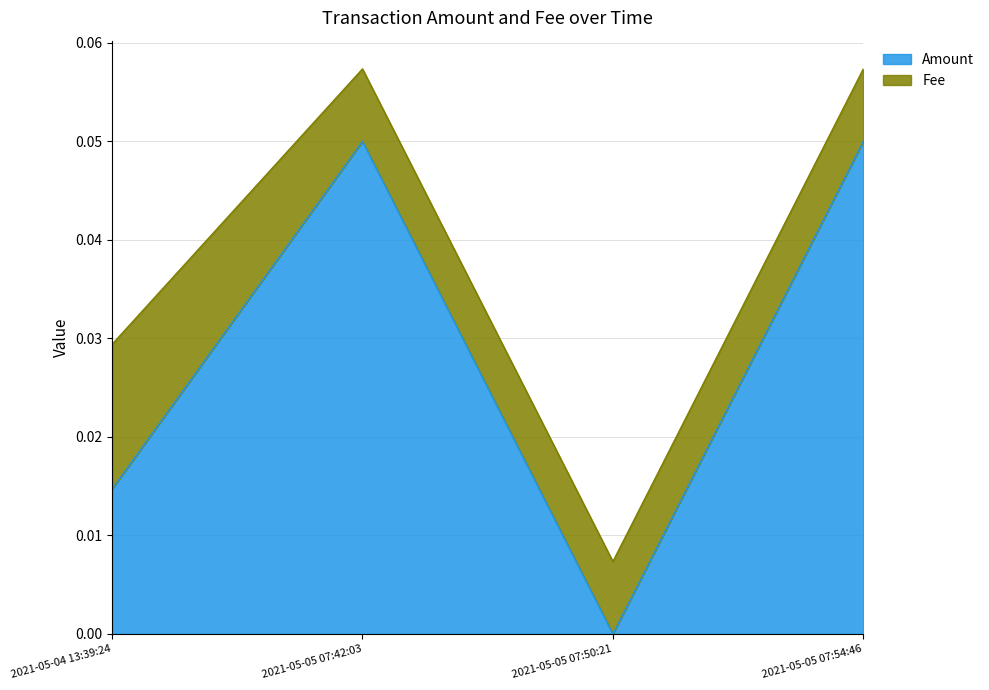

Rank the categories by value from lowest to highest.

2021-05-05 07:50:21, 2021-05-04 13:39:24, 2021-05-05 07:42:03, 2021-05-05 07:54:46